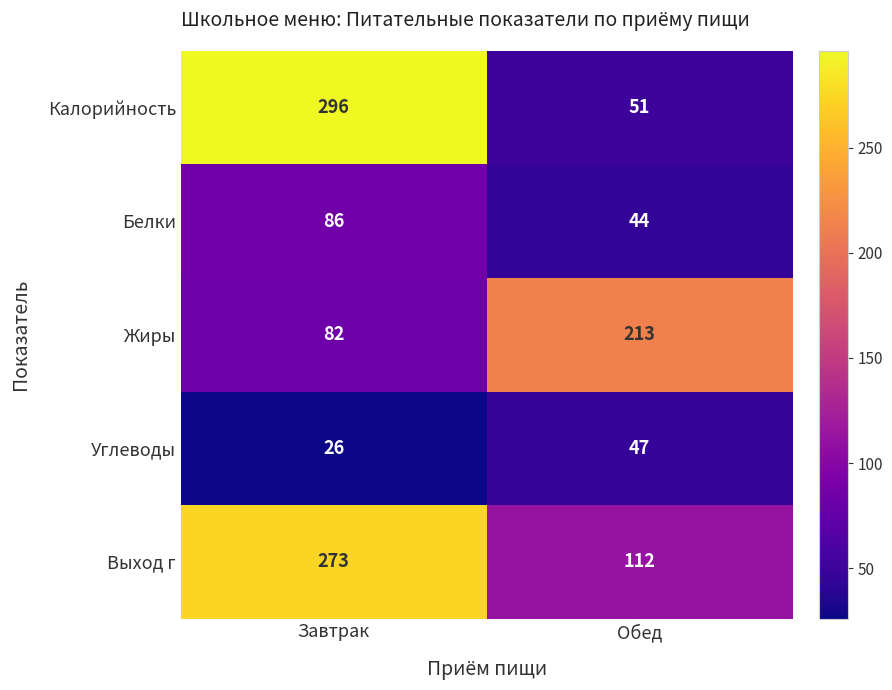

Which series has the largest total across all categories?

Выход г